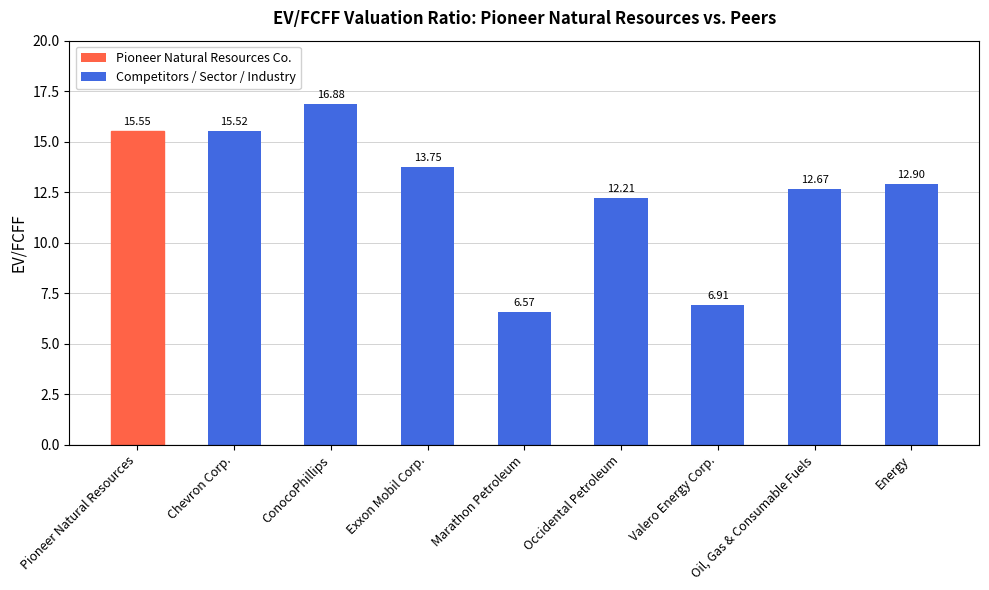

Reading left to right, extract all data points from this chart.

Pioneer Natural Resources=15.6	Chevron Corp.=15.5	ConocoPhillips=16.9	Exxon Mobil Corp.=13.8	Marathon Petroleum=6.6	Occidental Petroleum=12.2	Valero Energy Corp.=6.9	Oil, Gas & Consumable Fuels=12.7	Energy=12.9